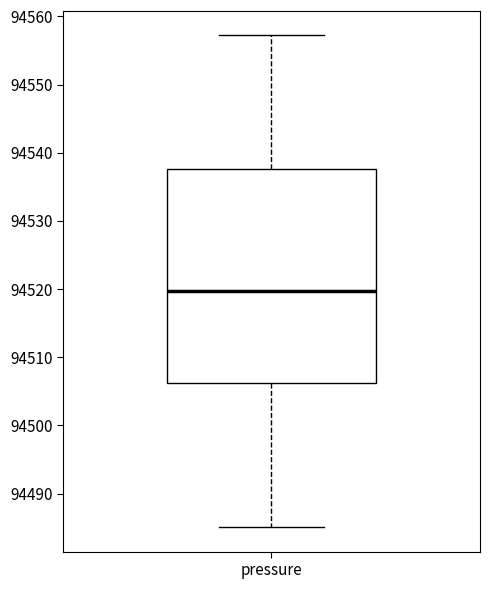

Where does the lower whisker of the box for pressure end on the y-axis? The values are not printed on the chart, so give them approximately, as read against the axis.

94485